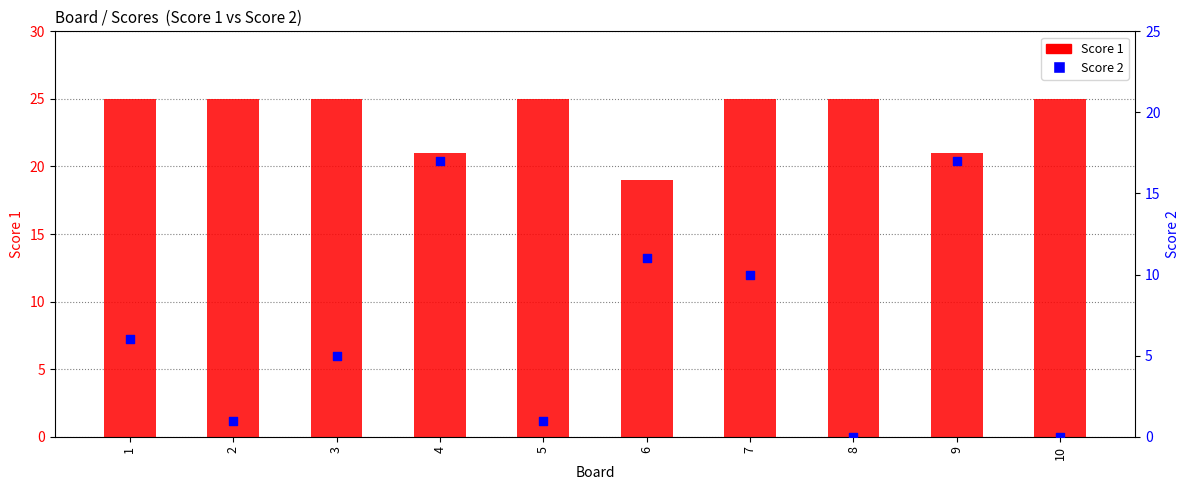

At how many categories does at least one series exceed 15?

10